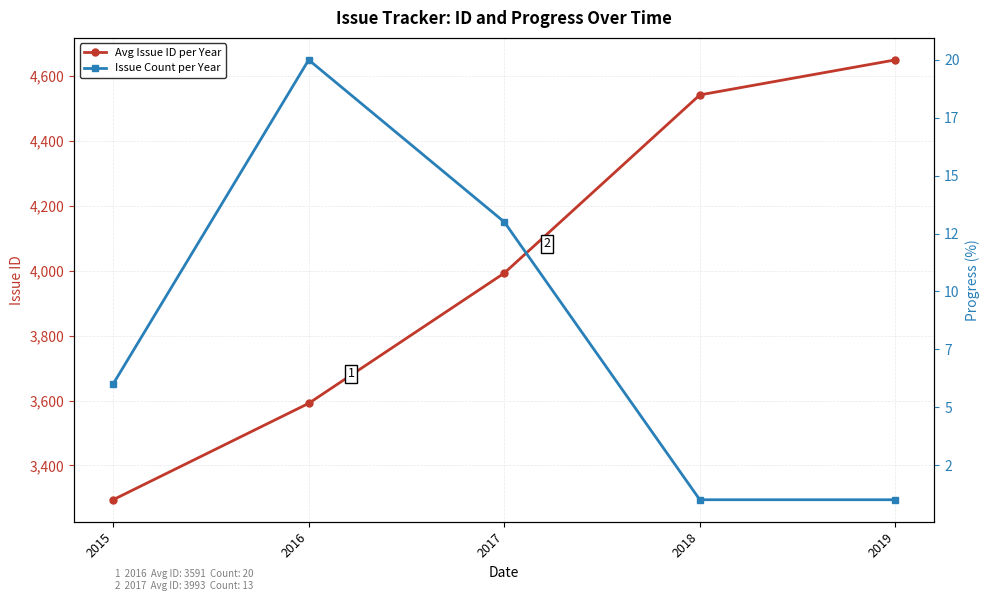

At which label does Issue Count per Year reach its peak?

2016